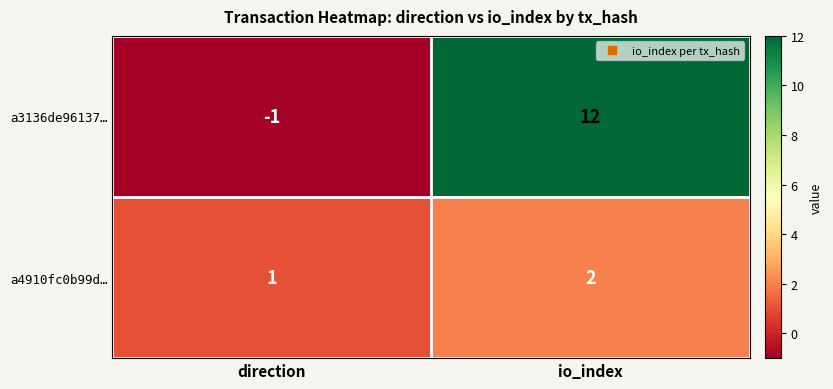

The value of a4910fc0b99d… at io_index is 2. True or false?

True